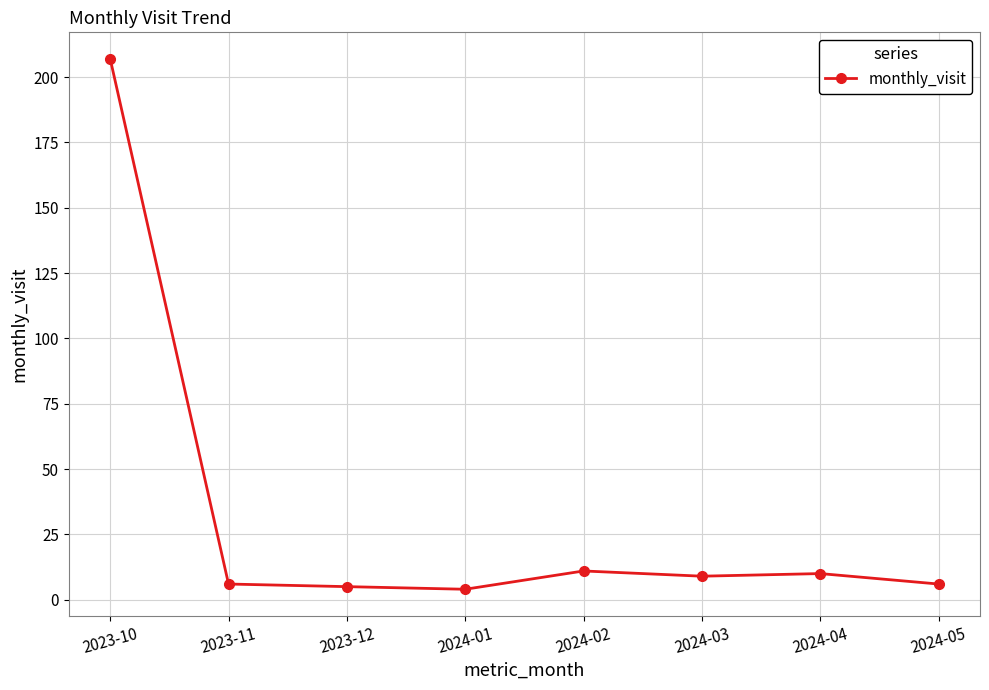

Reading right to left, extract all data points from this chart.

2024-05=6	2024-04=10	2024-03=9	2024-02=11	2024-01=4	2023-12=5	2023-11=6	2023-10=207